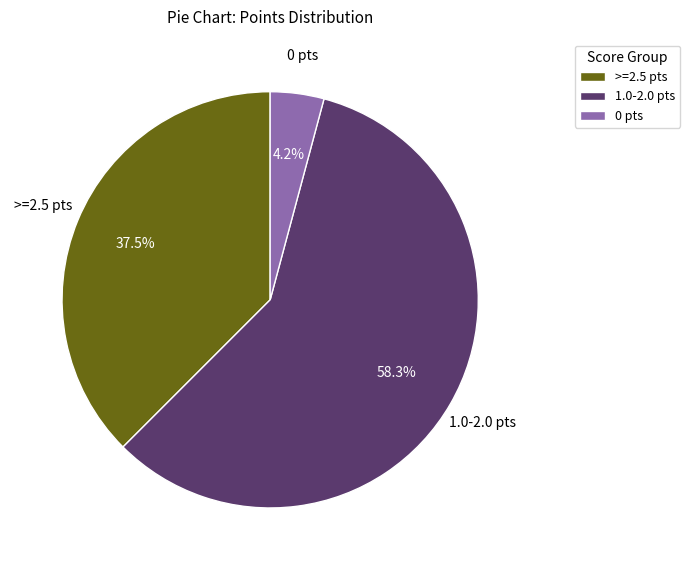

Is 1.0-2.0 pts the majority of the pie?

Yes